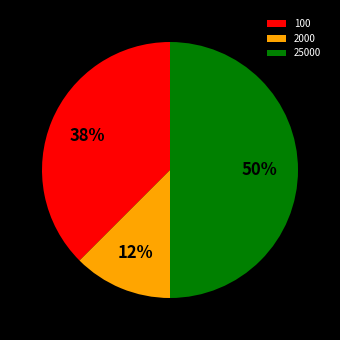

Between 100 and 25000, which is larger?

25000